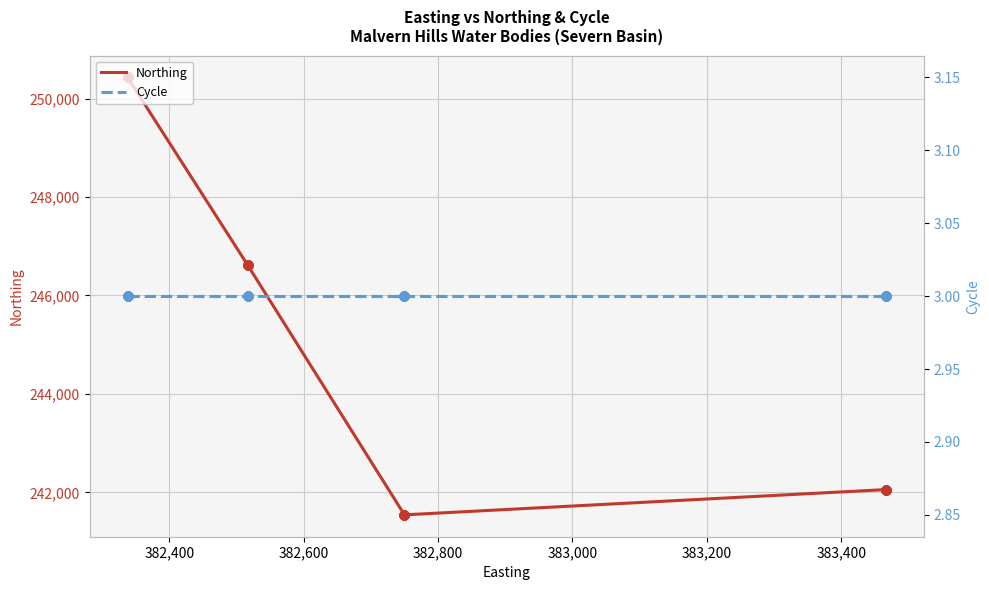

Is the value of Cycle at 383,000 greater than the value of Northing at 11?

No